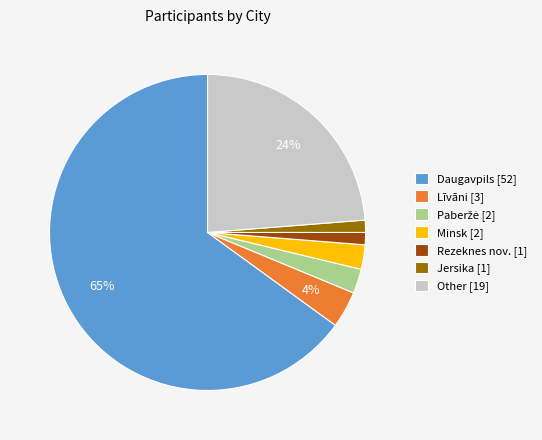

To the nearest percent, what percentage of the pie is Līvāni?

4%